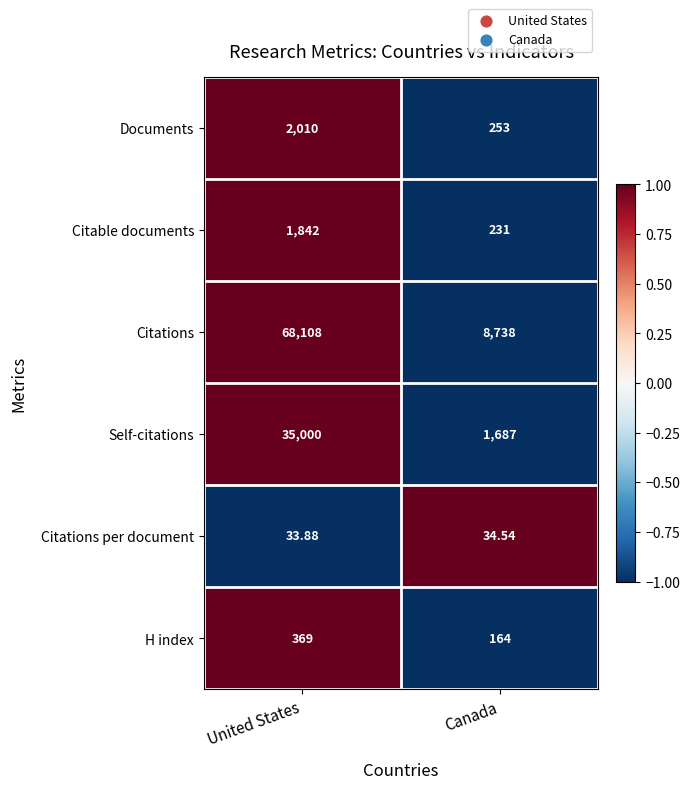

Which series changed the most between United States and Canada?

Citations